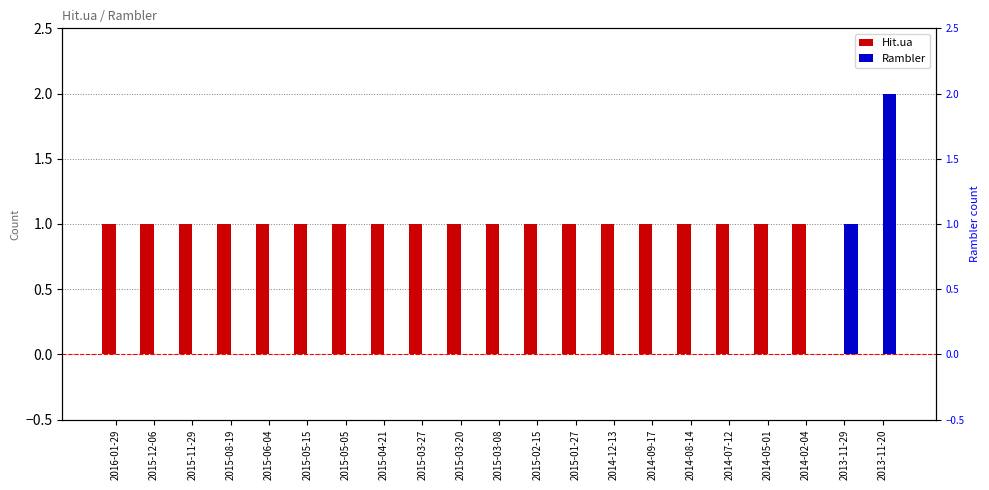

How many Hit.ua values are between 1 and 2?

19